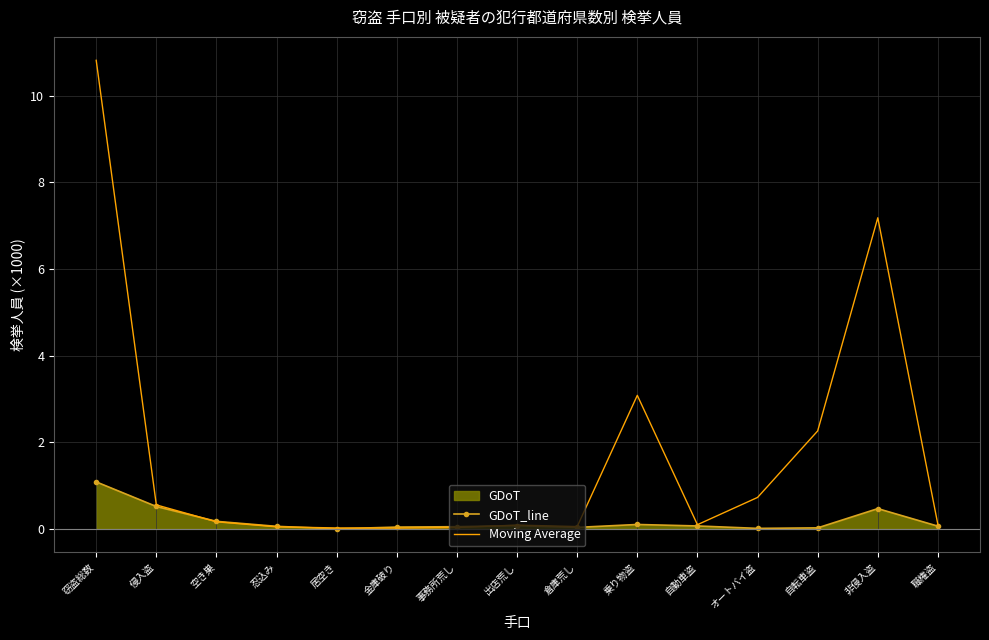

True or false: Moving Average has a value of 0.0 at 事務所荒し.

True